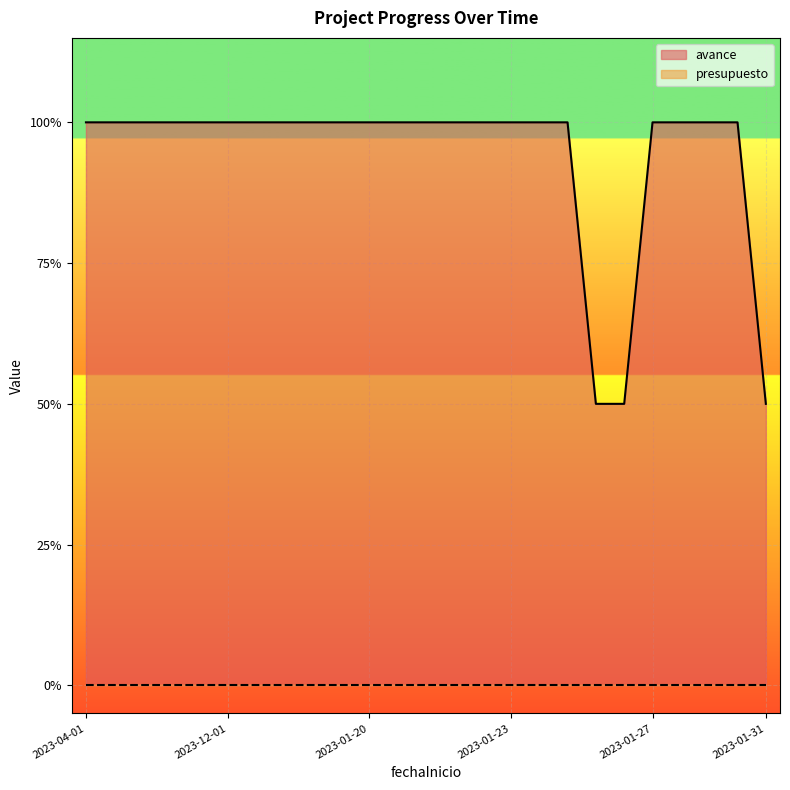

The value at 2023-01-24 is 1.0. True or false?

True